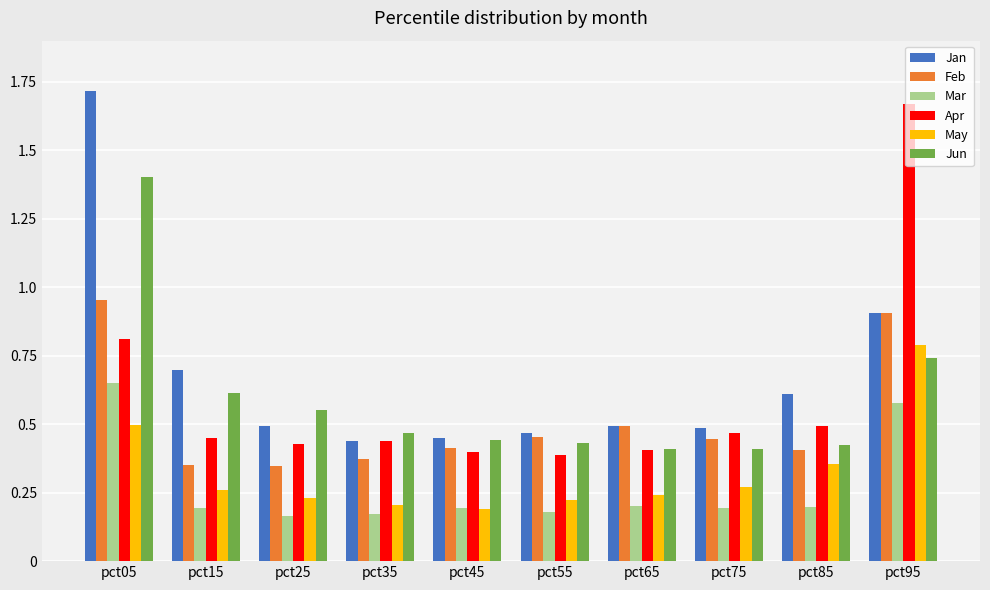

What is the sum of all Mar values?

2.7